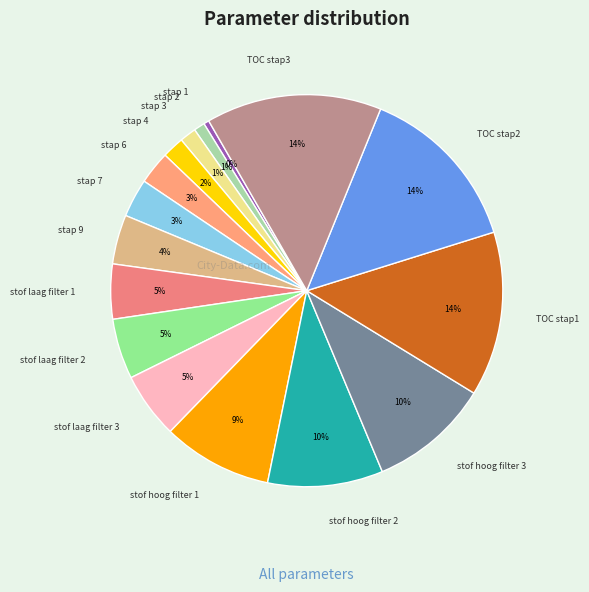

How many segments does this pie chart have?

16